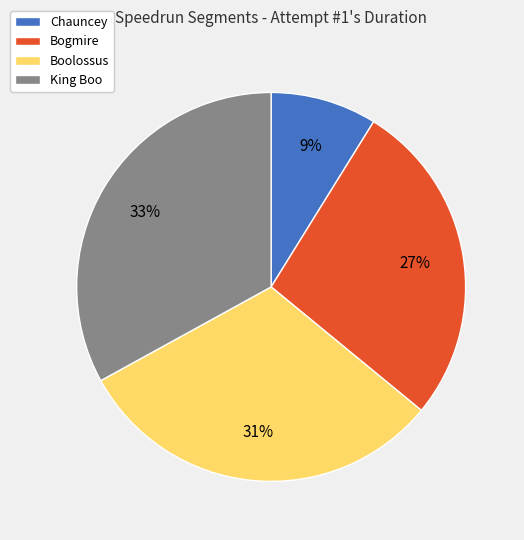

Does King Boo represent more than half of the total?

No